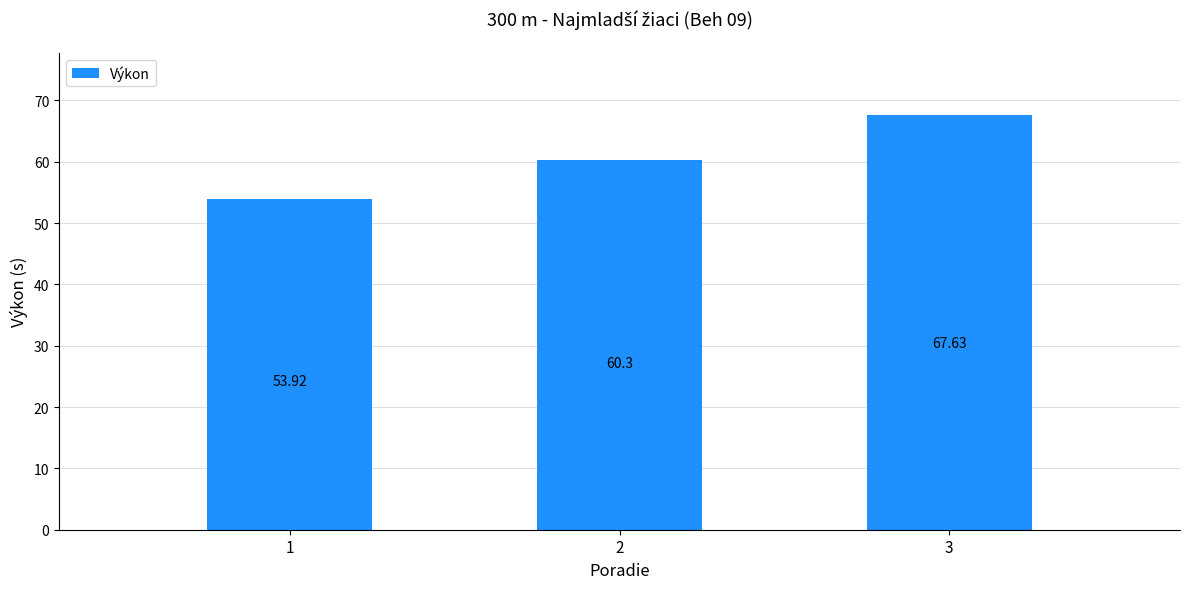

What is the average value?

60.6